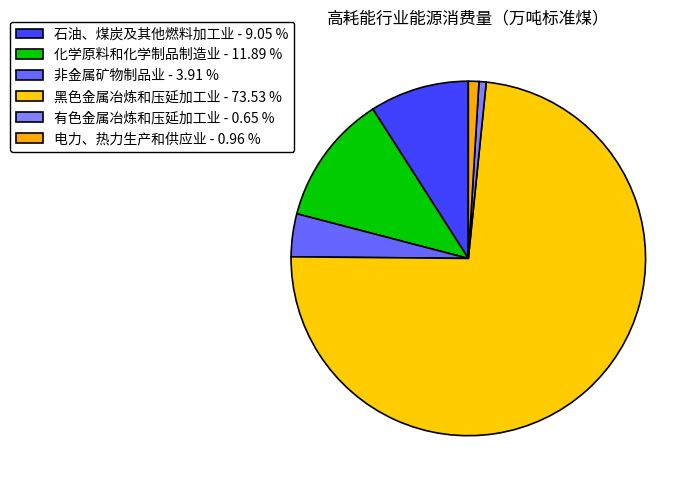

True or false: 有色金属冶炼和压延加工业 accounts for 1% of the total.

True